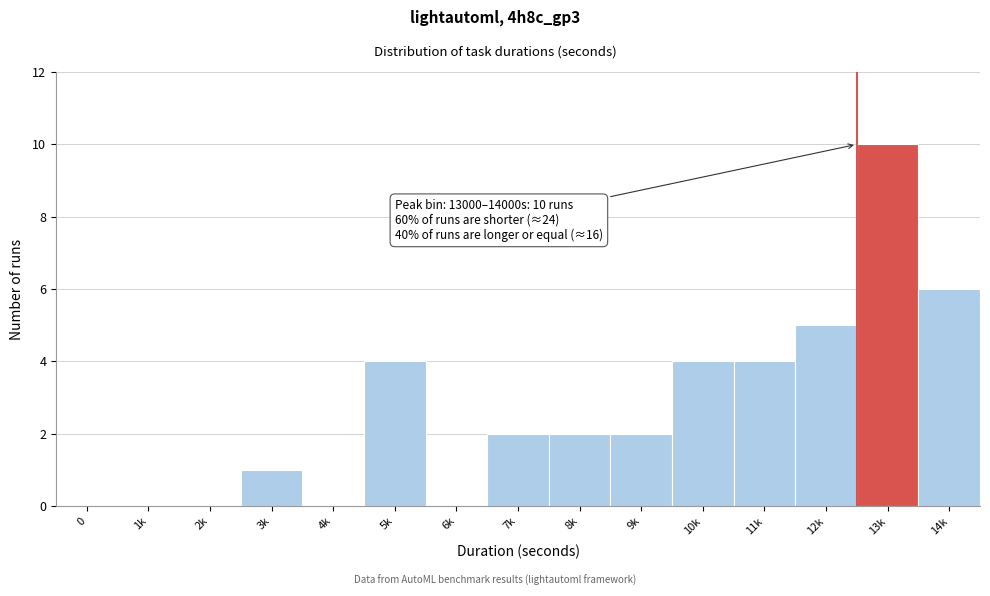

Reading right to left, list all the values displayed in this chart.

14k=6	13k=10	12k=5	11k=4	10k=4	9k=2	8k=2	7k=2	6k=0	5k=4	4k=0	3k=1	2k=0	1k=0	0=0